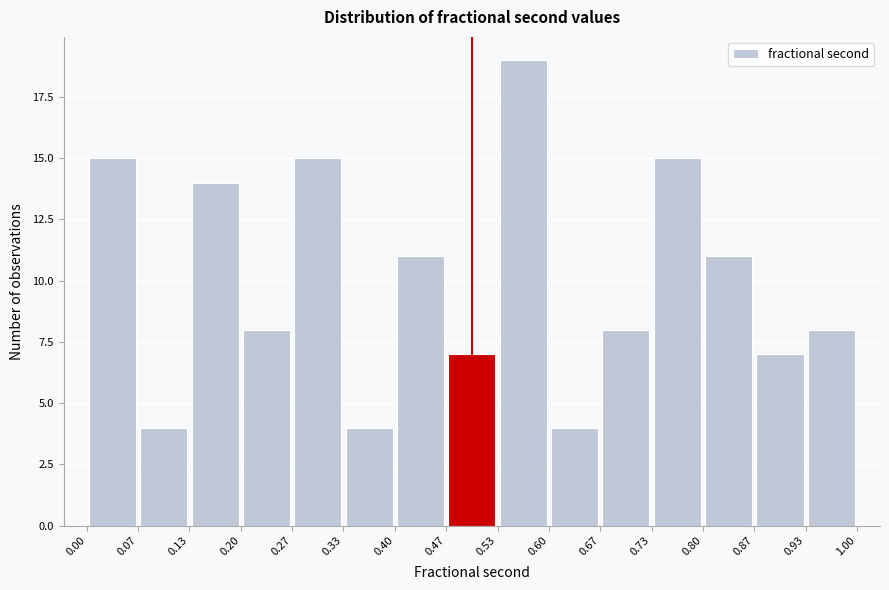

Reading left to right, list every bar in this chart as the range it spans on the x-axis followed by its height. The values are not printed on the chart, so give them approximately, as read against the axis.

0.00 to 0.07: 15
0.07 to 0.13: 4
0.13 to 0.20: 14
0.20 to 0.27: 8
0.27 to 0.33: 15
0.33 to 0.40: 4
0.40 to 0.47: 11
0.47 to 0.53: 7
0.53 to 0.60: 19
0.60 to 0.67: 4
0.67 to 0.73: 8
0.73 to 0.80: 15
0.80 to 0.87: 11
0.87 to 0.93: 7
0.93 to 1.00: 8